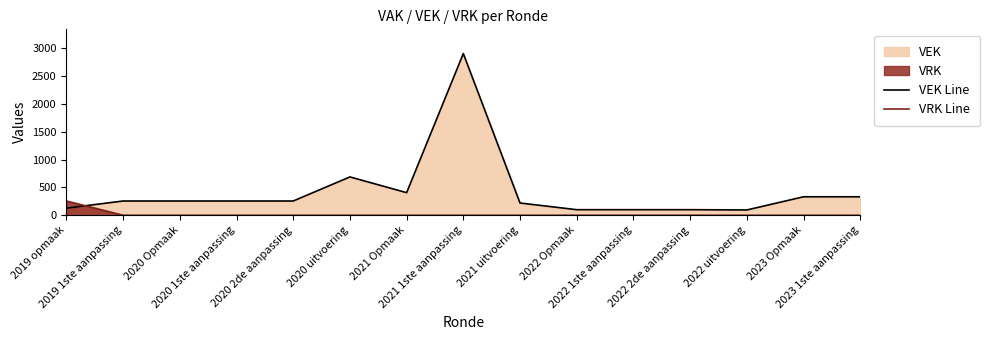

The VRK Line series shows 90 at 2022 1ste aanpassing. True or false?

False